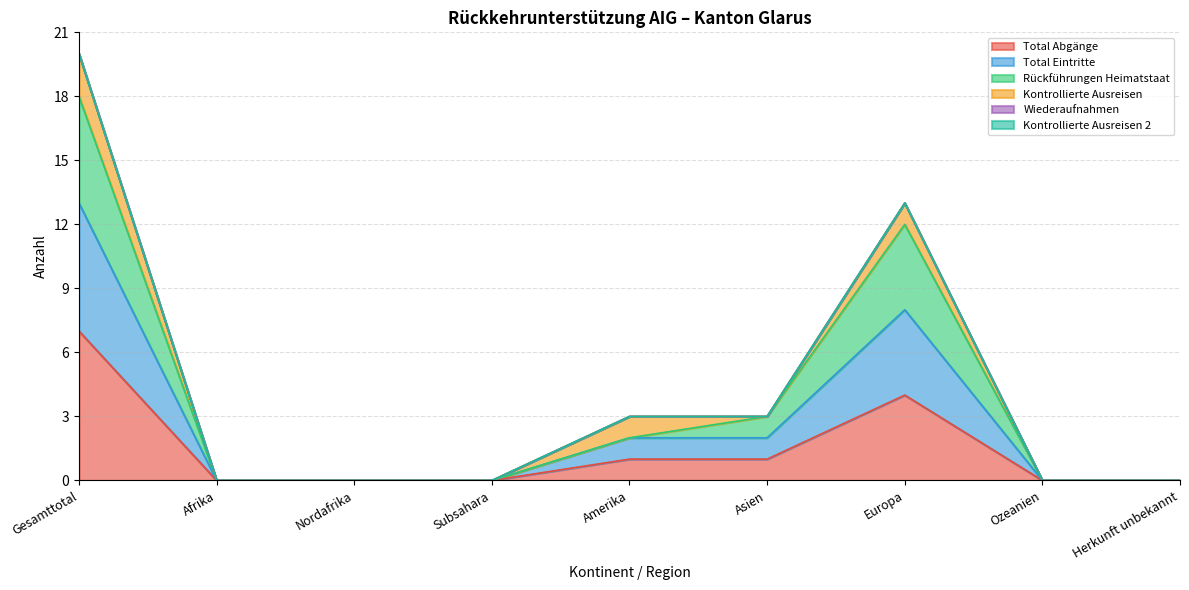

Is the value of Total Abgänge at Ozeanien greater than the value of Rückführungen Heimatstaat at Europa?

No